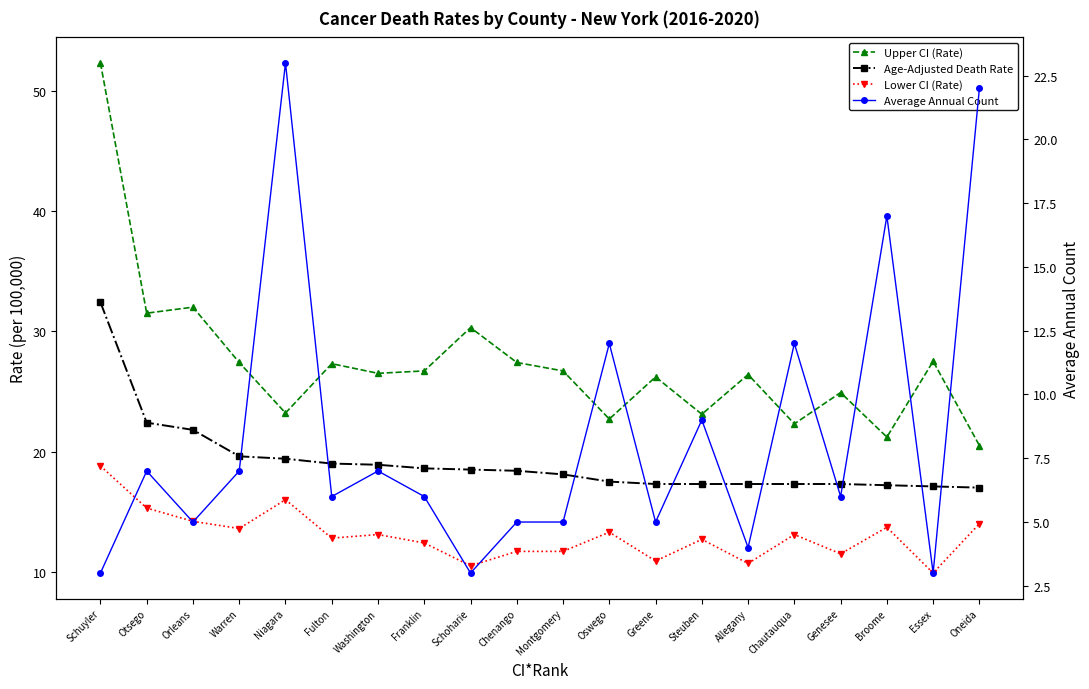

How many categories are shown in the chart?

20